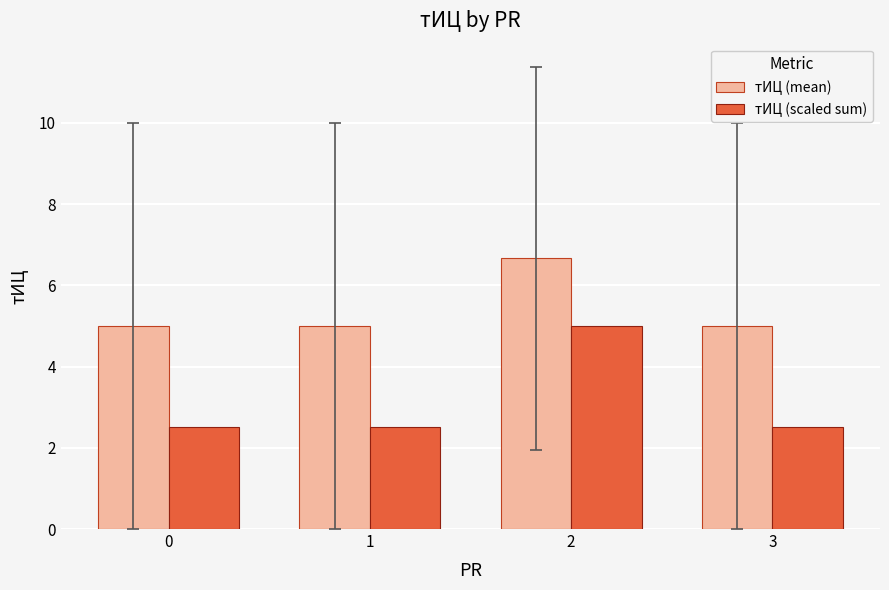

What are all the series names shown in the legend?

тИЦ (mean), тИЦ (scaled sum)